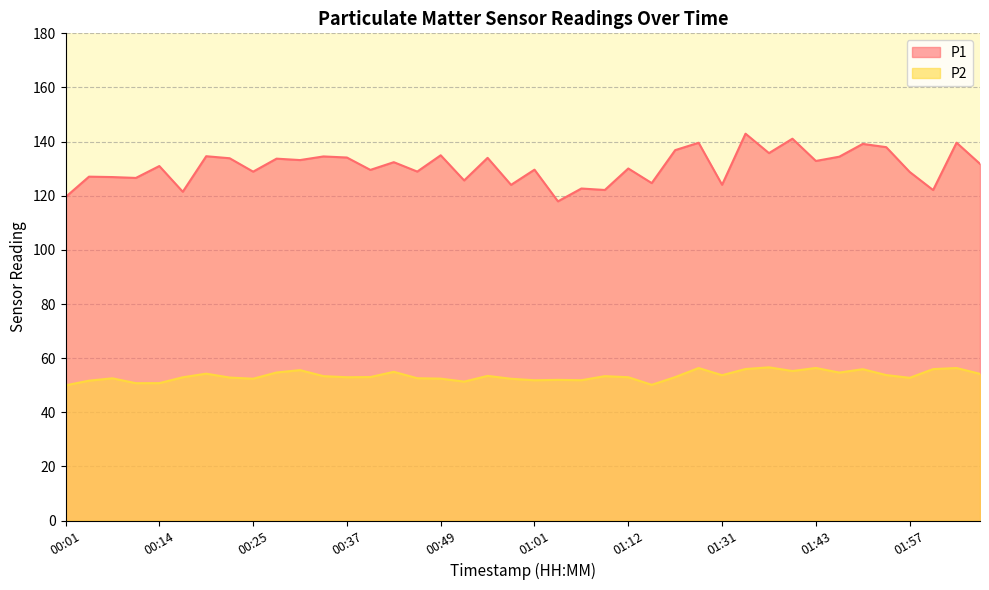

Which category has the lowest value in the P1 series?

01:03